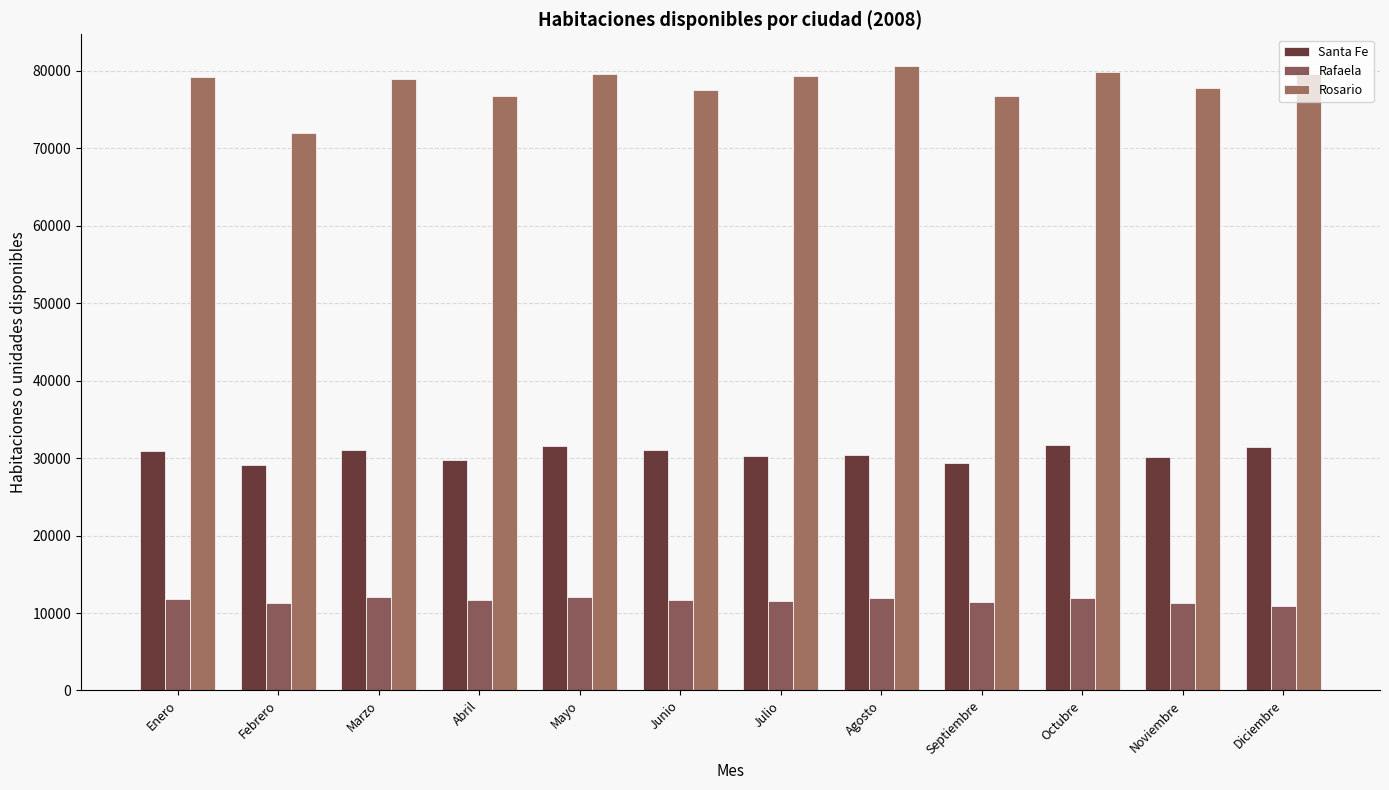

What position from the right is Agosto?

5